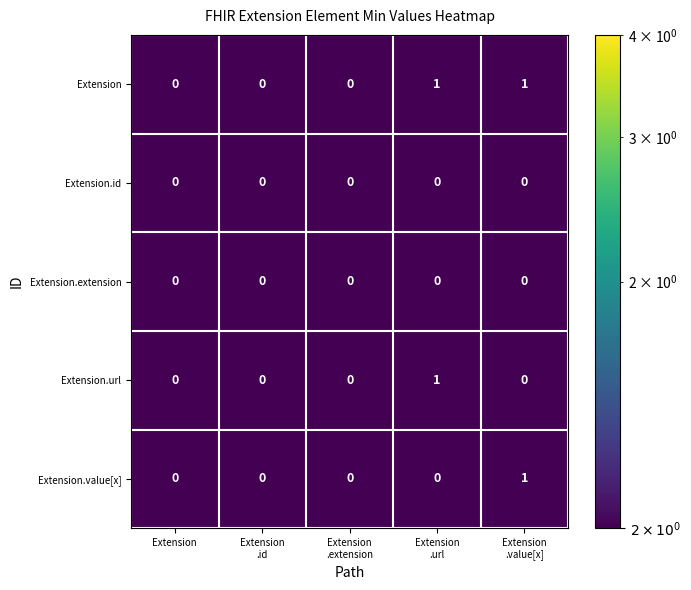

Reading left to right, transcribe all the data shown in this chart.

Extension: 0	0	0	1	1
Extension.id: 0	0	0	0	0
Extension.extension: 0	0	0	0	0
Extension.url: 0	0	0	1	0
Extension.value[x]: 0	0	0	0	1